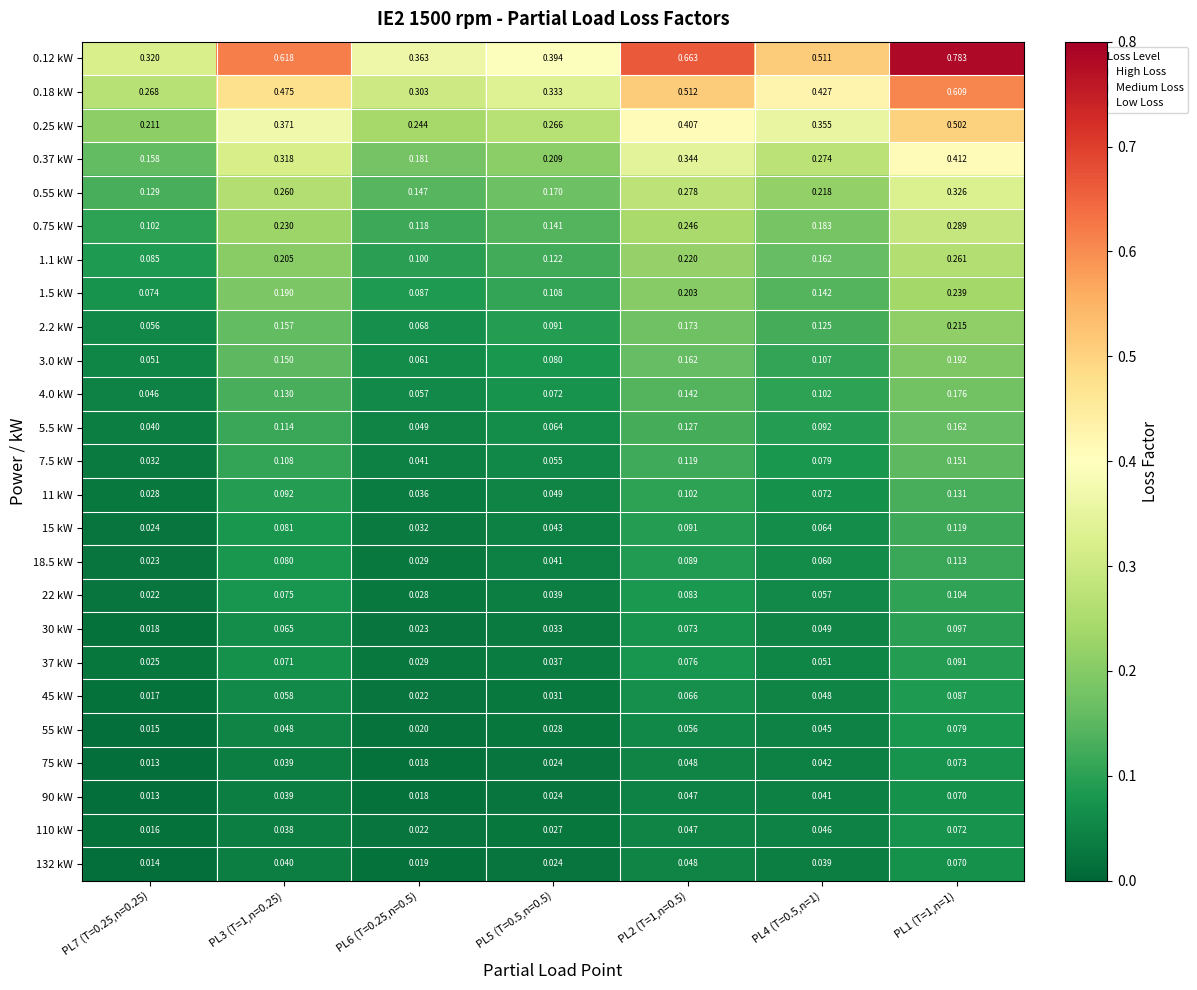

Is the value of 45 kW at PL6 (T=0.25,n=0.5) greater than the value of 30 kW at PL4 (T=0.5,n=1)?

No